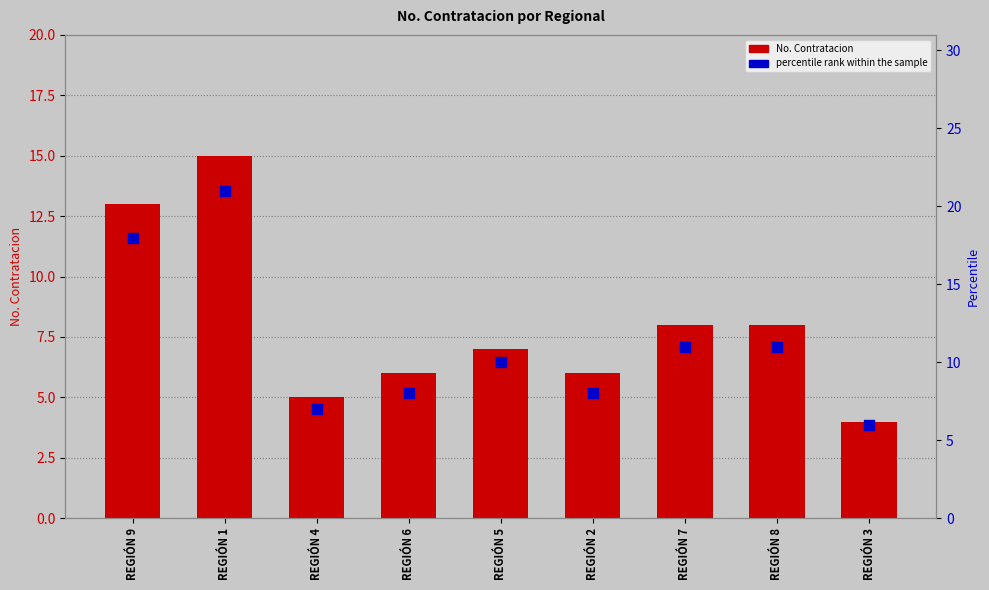

Which series reaches the minimum Y coordinate?

No. Contratacion